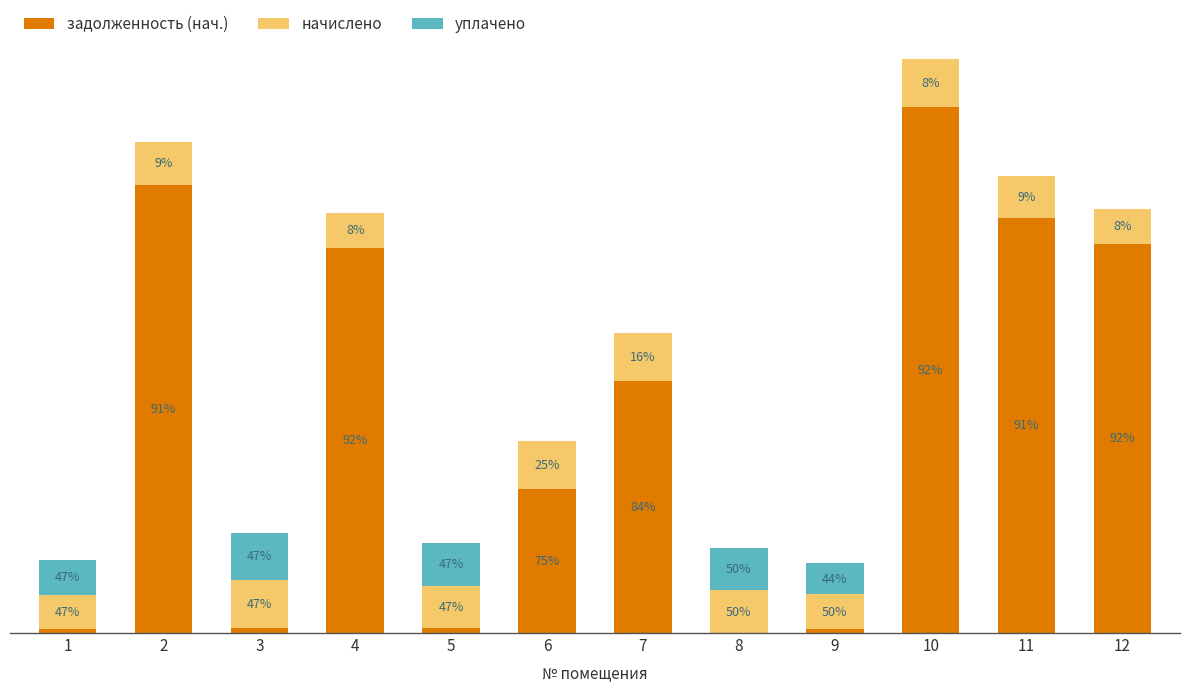

Does the chart contain stacked bars?

Yes